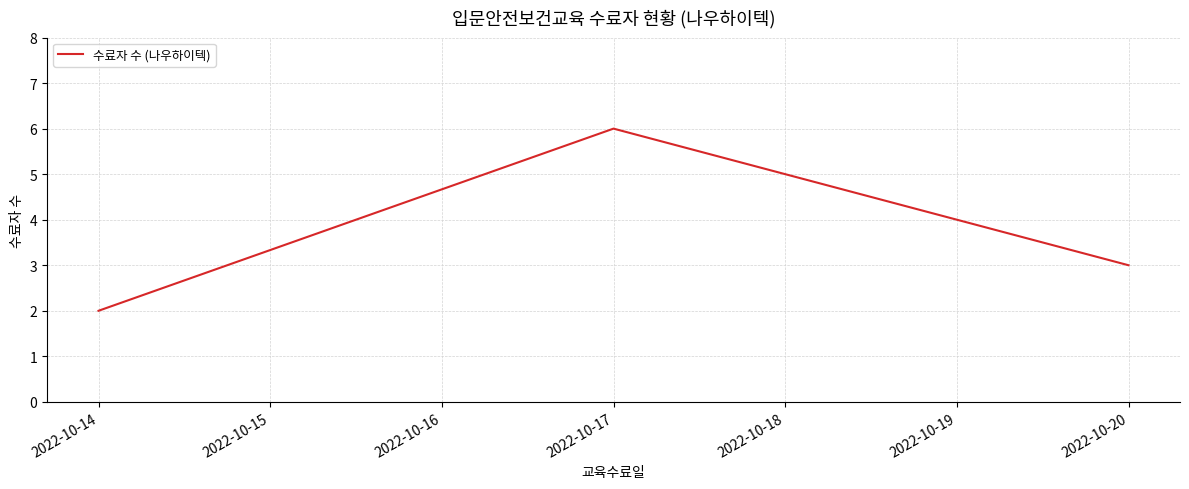

What is the change in value from 2022-10-17 to 2022-10-20?

-3